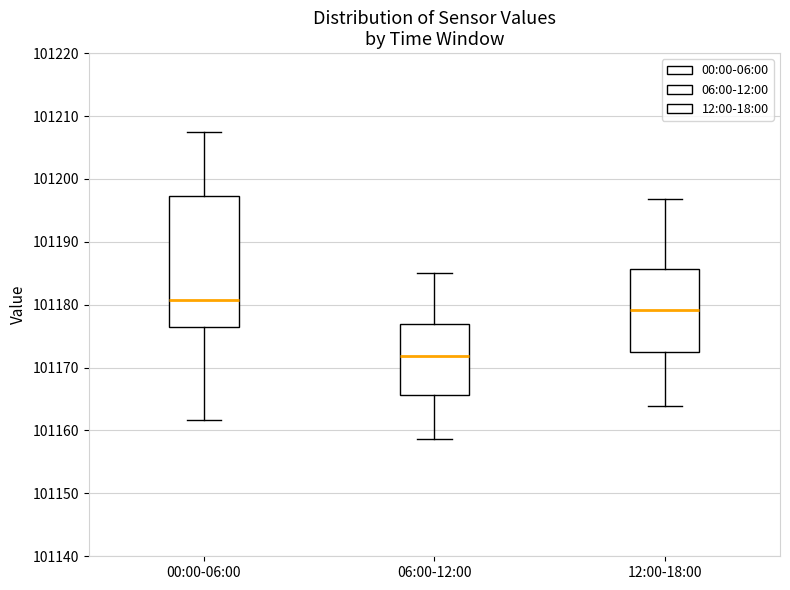

Comparing the boxes themselves (not the whiskers), which one is the tallest?

00:00-06:00